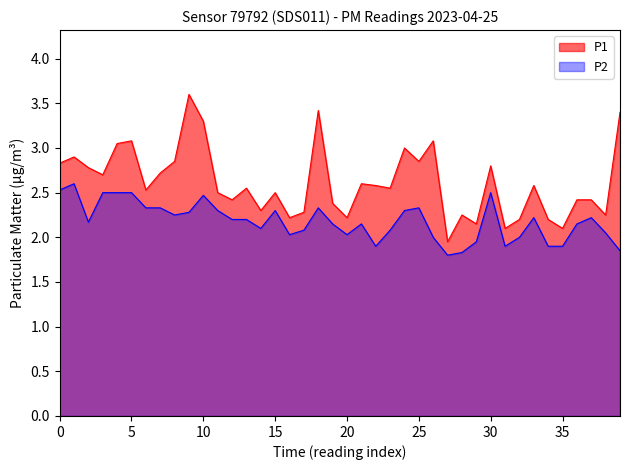

What is the difference between the maximum and minimum values in the P2 series?

0.8